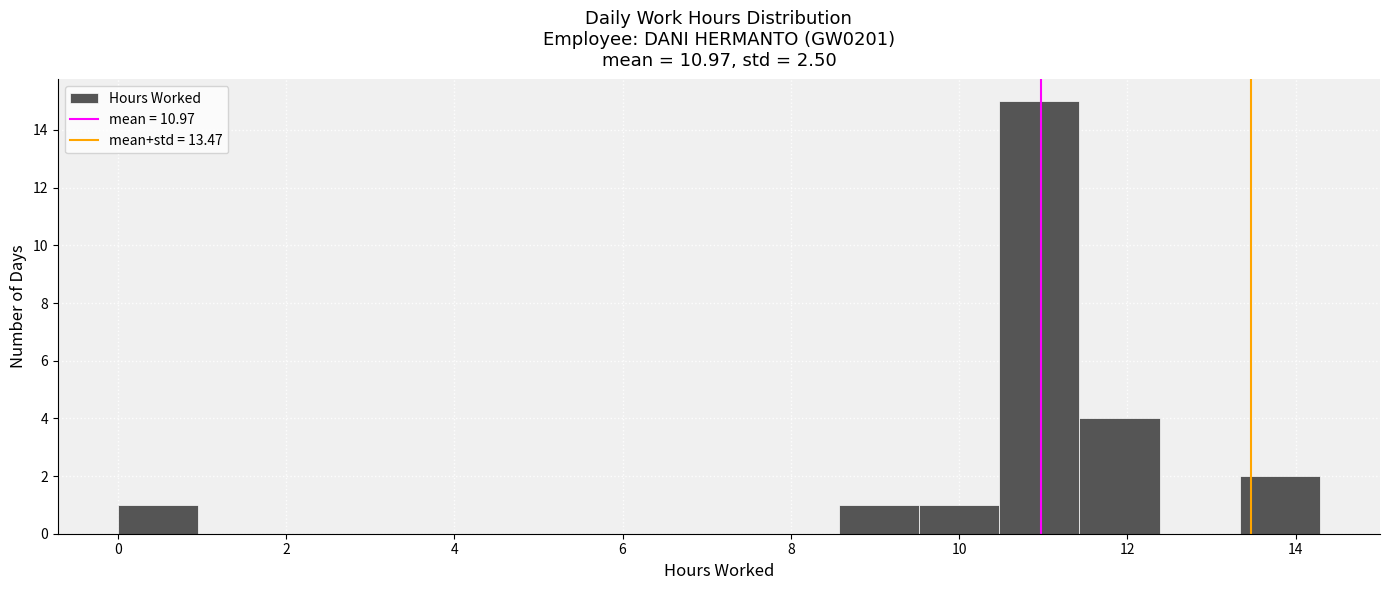

Reading left to right, transcribe this chart: for each bar, give the range it covers on the x-axis and its height. Neither the bar edges nor the heights are printed on the chart, so give them approximately, as read against the axes.

0.0 to 1.0: 1
1.0 to 2.0: 0
2.0 to 2.8: 0
2.8 to 3.8: 0
3.8 to 4.8: 0
4.8 to 5.8: 0
5.8 to 6.6: 0
6.6 to 7.6: 0
7.6 to 8.6: 0
8.6 to 9.6: 1
9.6 to 10.4: 1
10.4 to 11.4: 15
11.4 to 12.4: 4
12.4 to 13.4: 0
13.4 to 14.2: 2